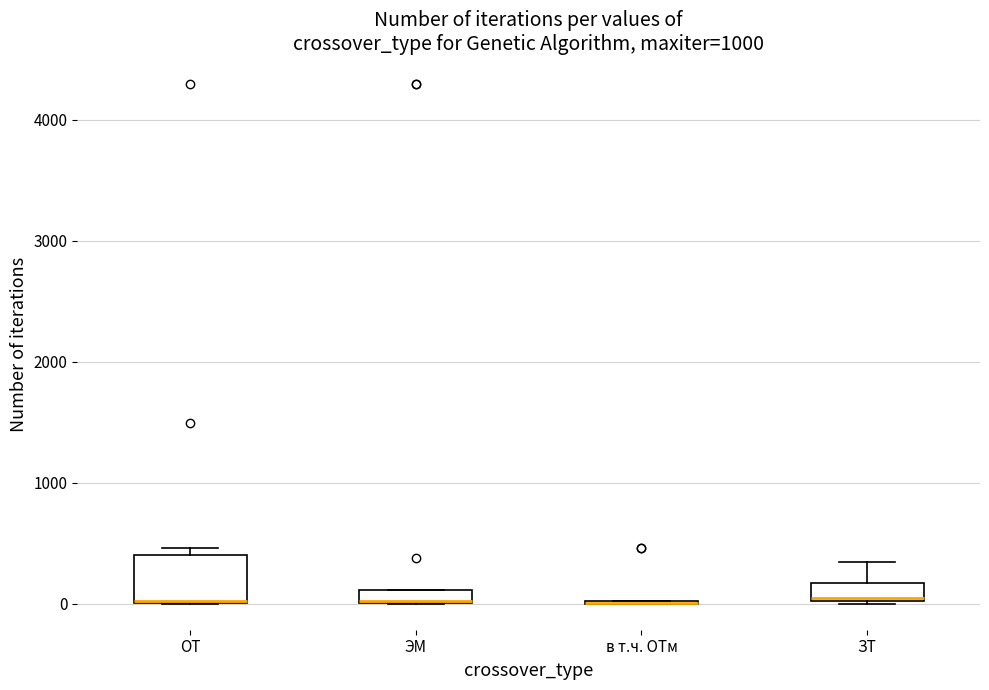

Which box is the tallest, from its lower edge to its upper edge?

ОТ